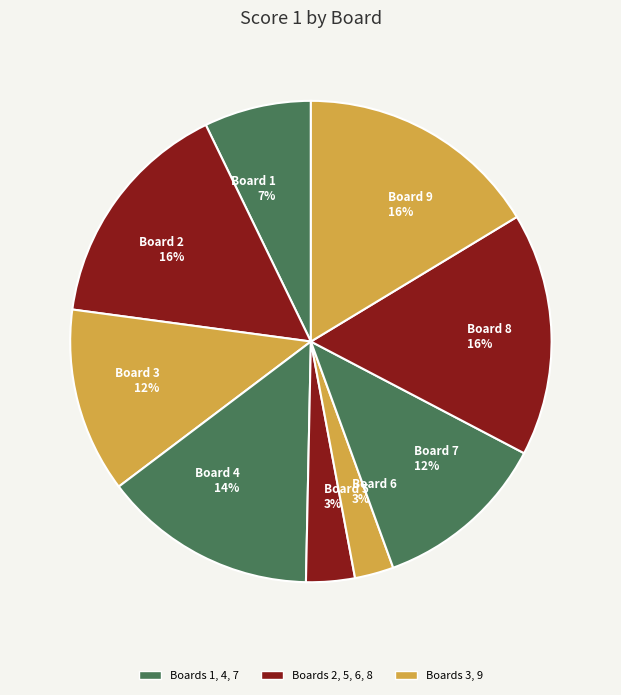

Combined, do Board 8 16% and Board 9 16% account for over 50%?

No